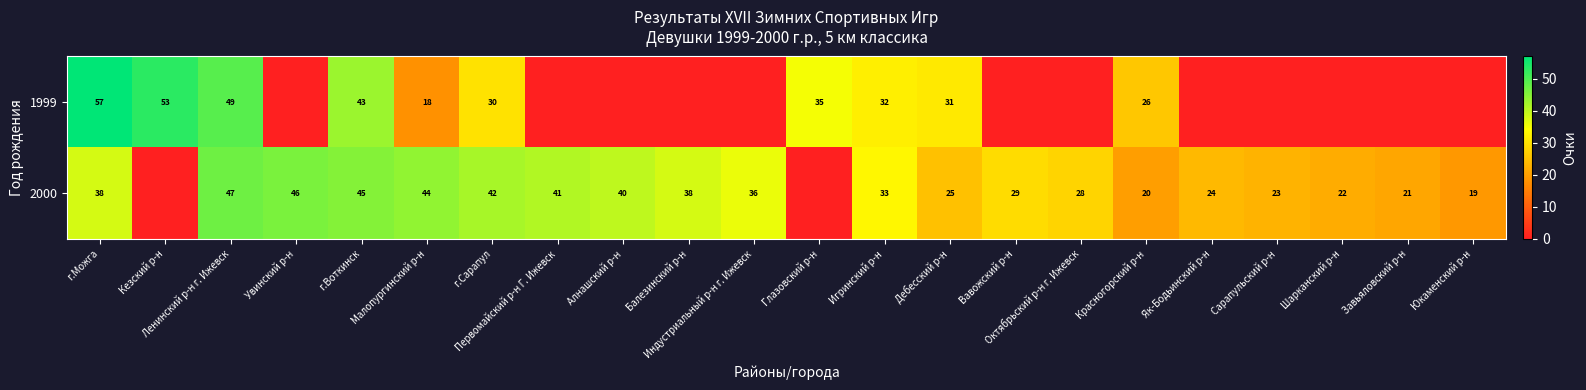

At how many categories does at least one series exceed 41?

7